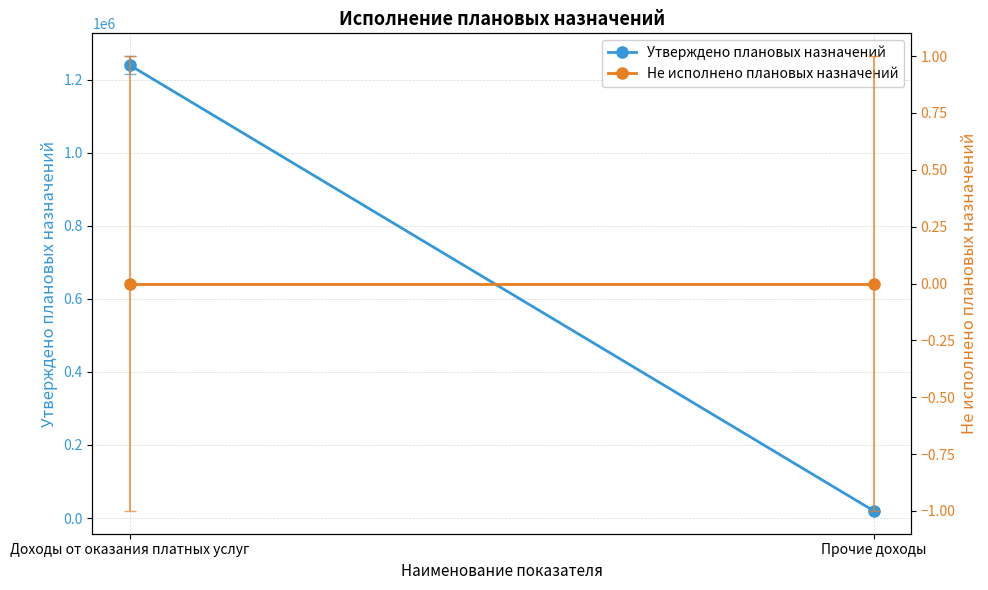

Which category has the highest value across all series?

Доходы от оказания платных услуг